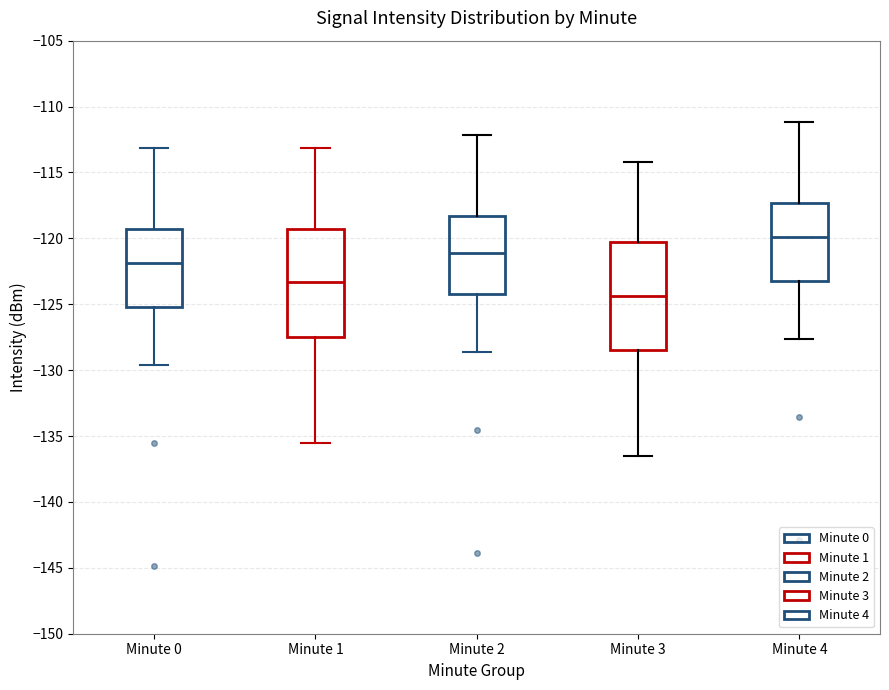

Which box has the highest median line?

Minute 4